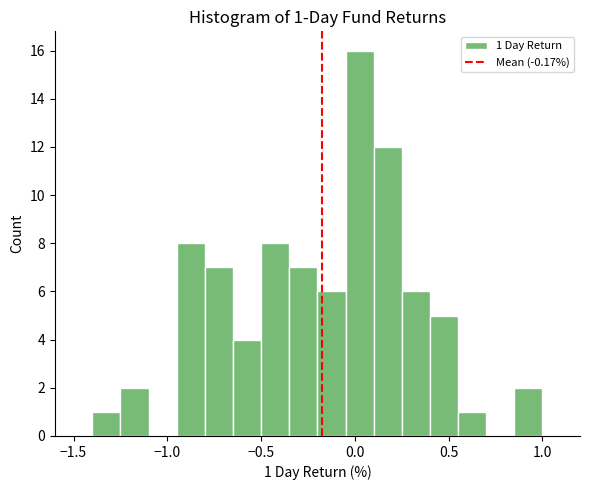

Around what value on the x-axis is the tallest bar? Give the approximate position of its centre, as read against the axis.

0.05